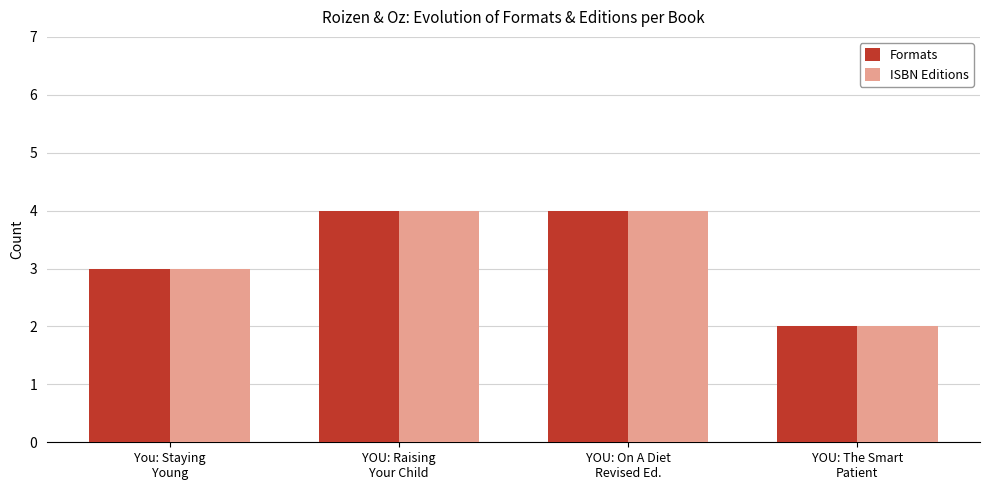

What is the maximum value for Formats?

4